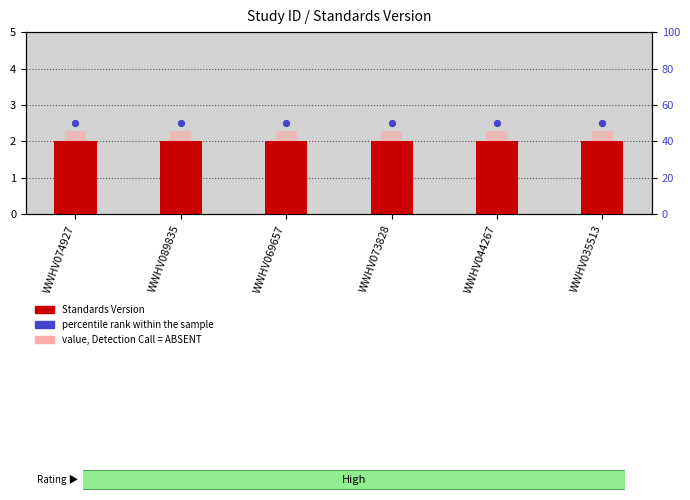

What is the total value across all series at WWHV089835?

54.3